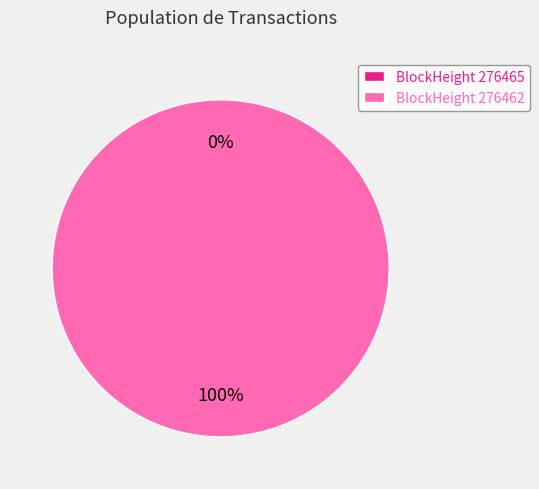

Is it true that 276465 is 0% of the pie?

True